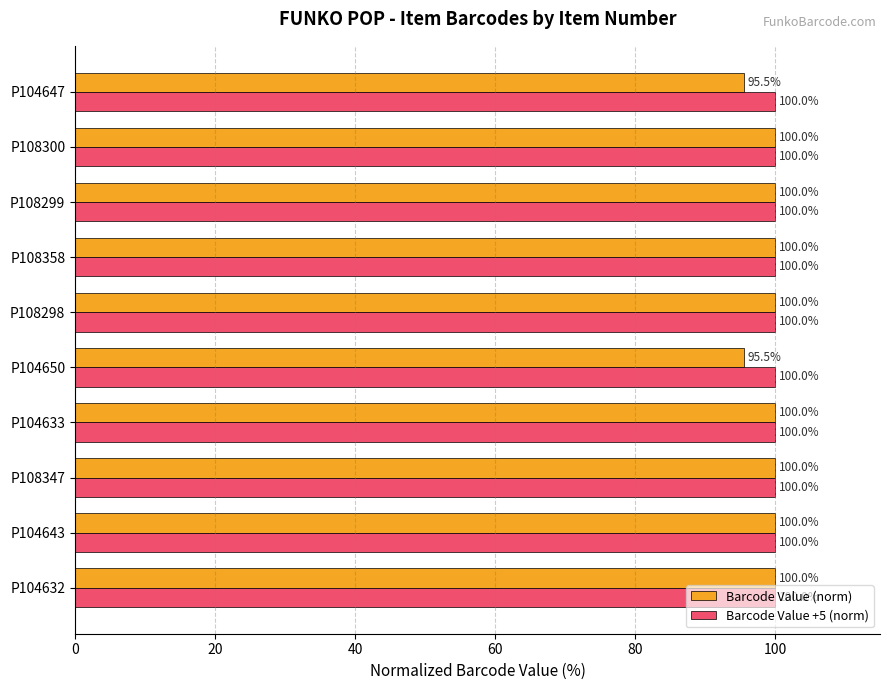

Which series has the largest total across all categories?

Barcode Value +5 (norm)